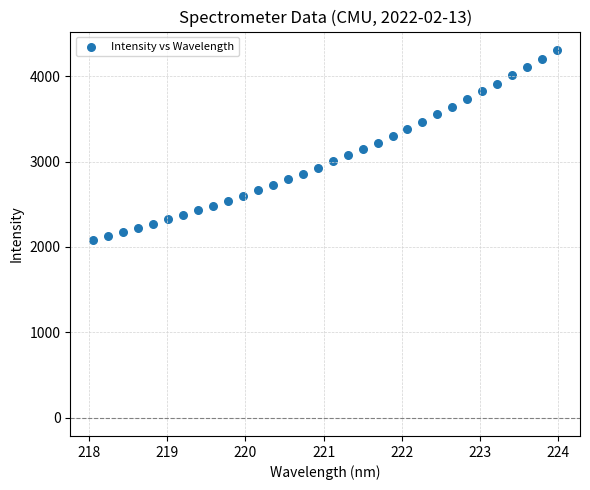

What is the range of X values (max minus min)?

5.9